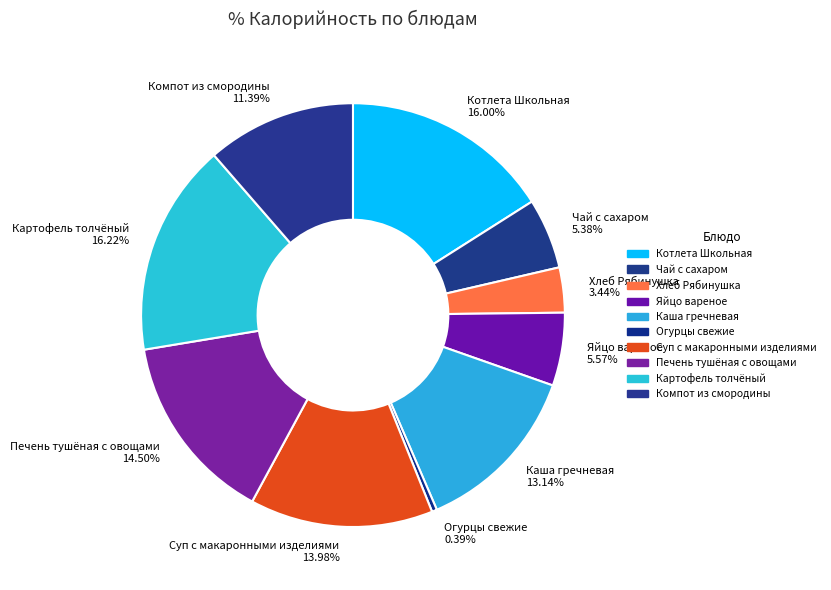

The Суп с макаронными изделиями slice represents 22% of the pie. True or false?

False